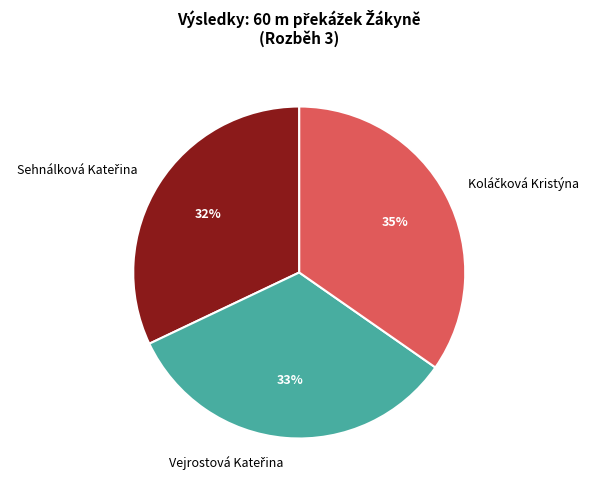

Is there any slice that represents more than half of the pie?

No